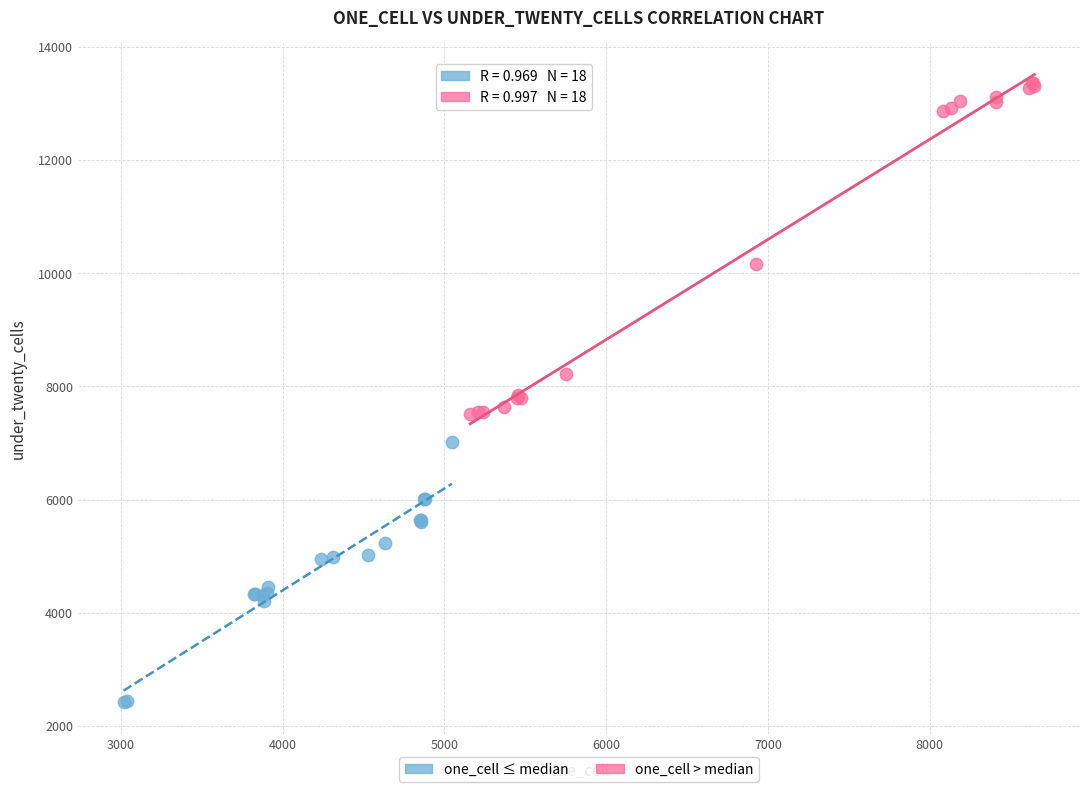

Which series contains the highest Y value?

one_cell > median